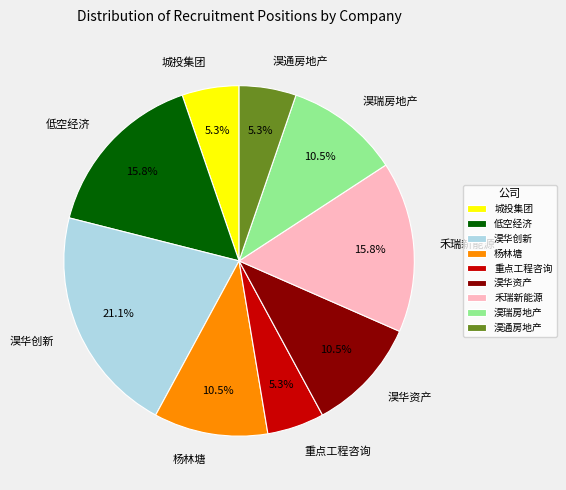

How many segments does this pie chart have?

9